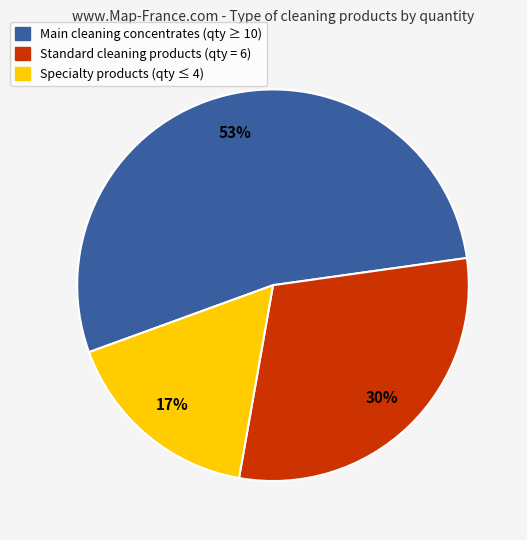

Count the number of slices in the pie.

3